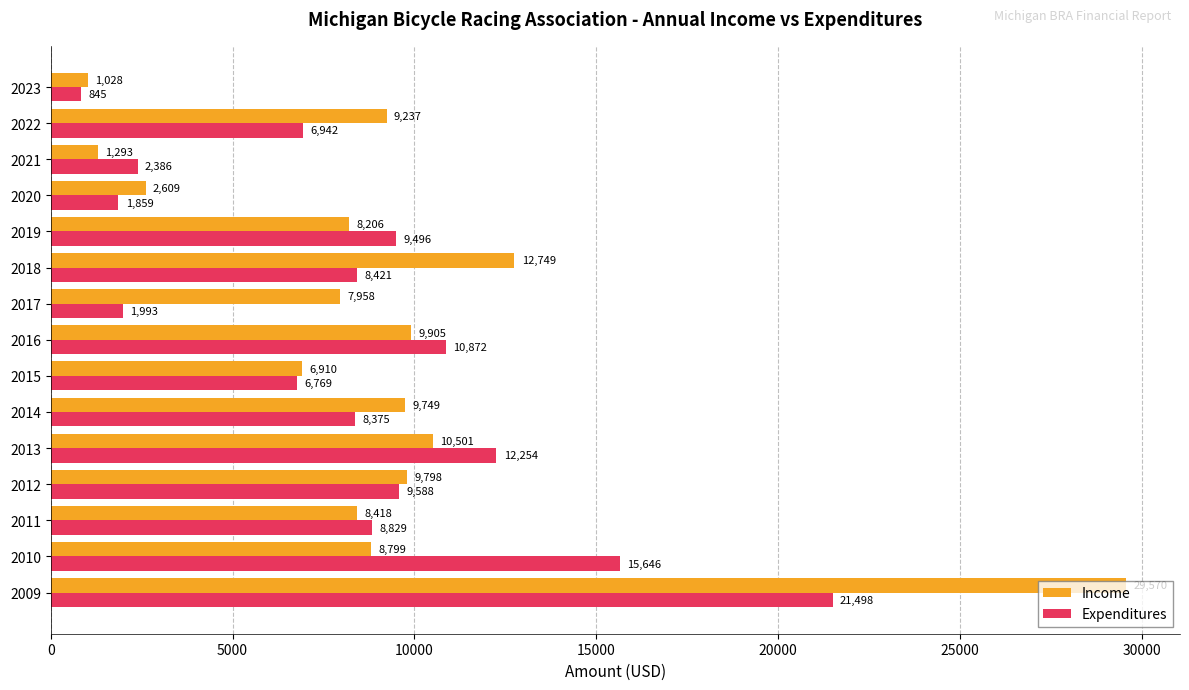

What value does the Expenditures series have at 2023?

845.0